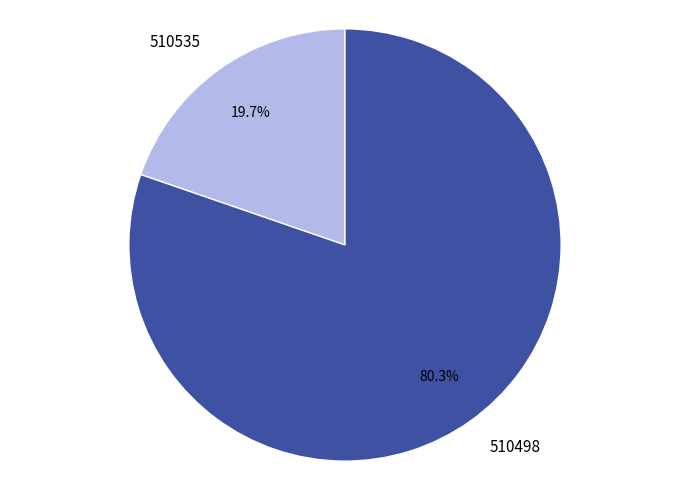

Which category has the biggest portion of the pie?

510498